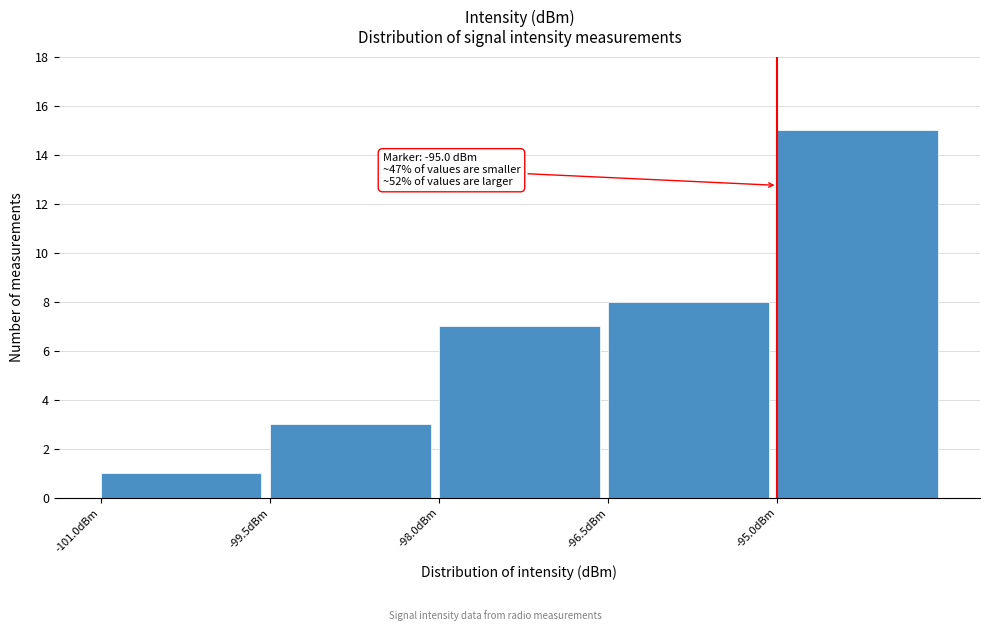

Which range on the x-axis has the tallest bar?

-95.0 to -93.5